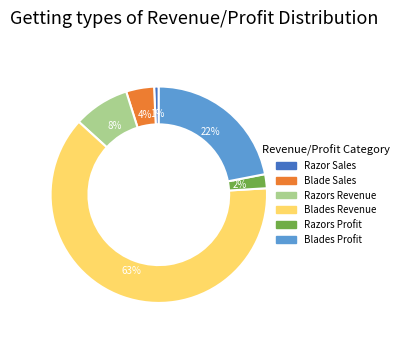

Which has a higher value, Razors Profit or Blades Profit?

Blades Profit